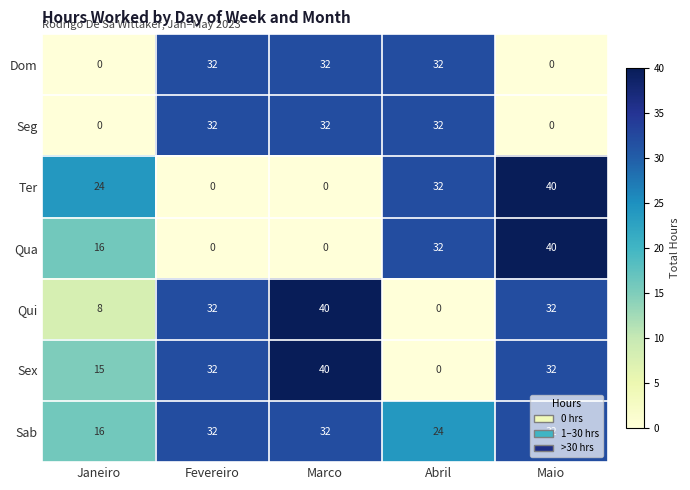

At which label is Qui closest to 20?

Janeiro